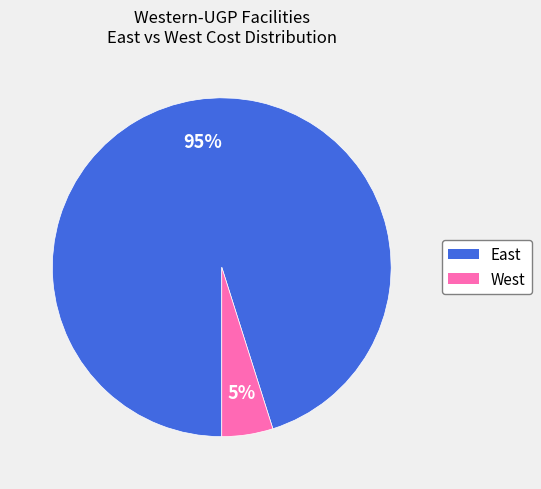

How many segments does this pie chart have?

2